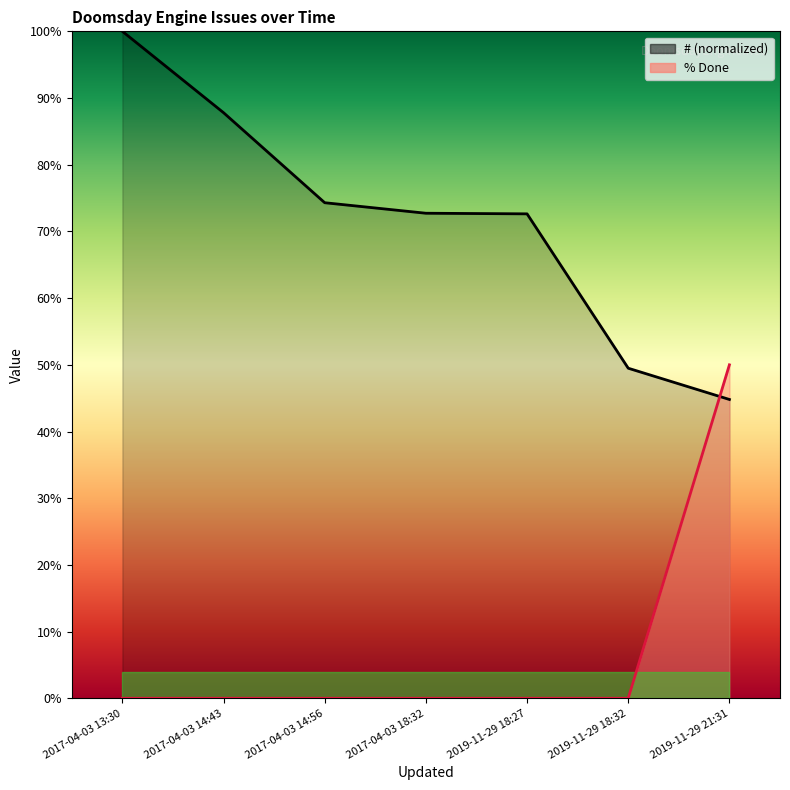

What is the difference between the maximum and minimum values in the % Done series?

50.0